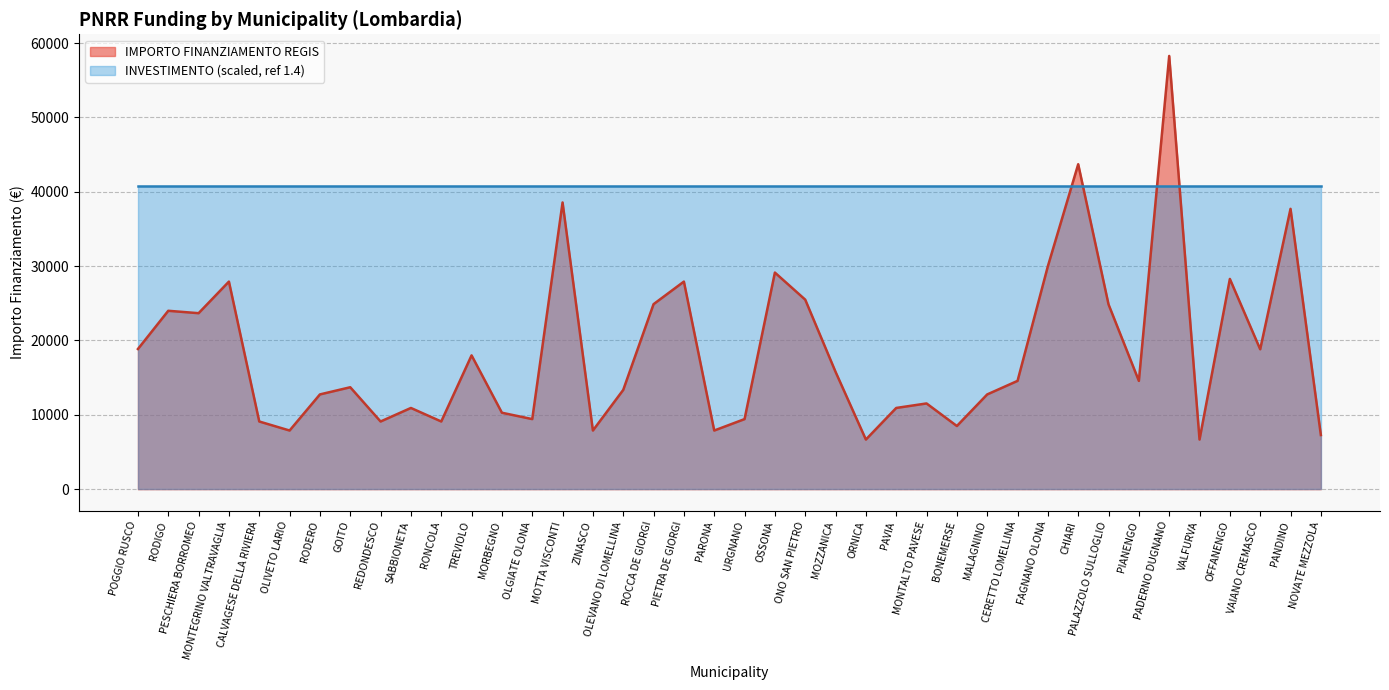

What is the difference between the maximum and minimum values?

51595